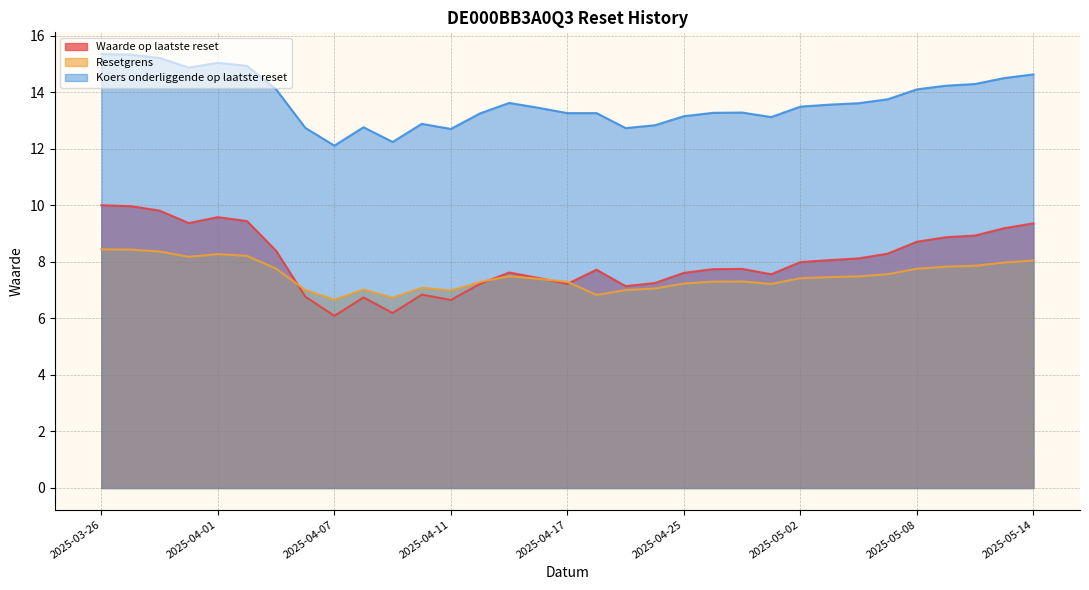

How many values in the Resetgrens series exceed 7?

29